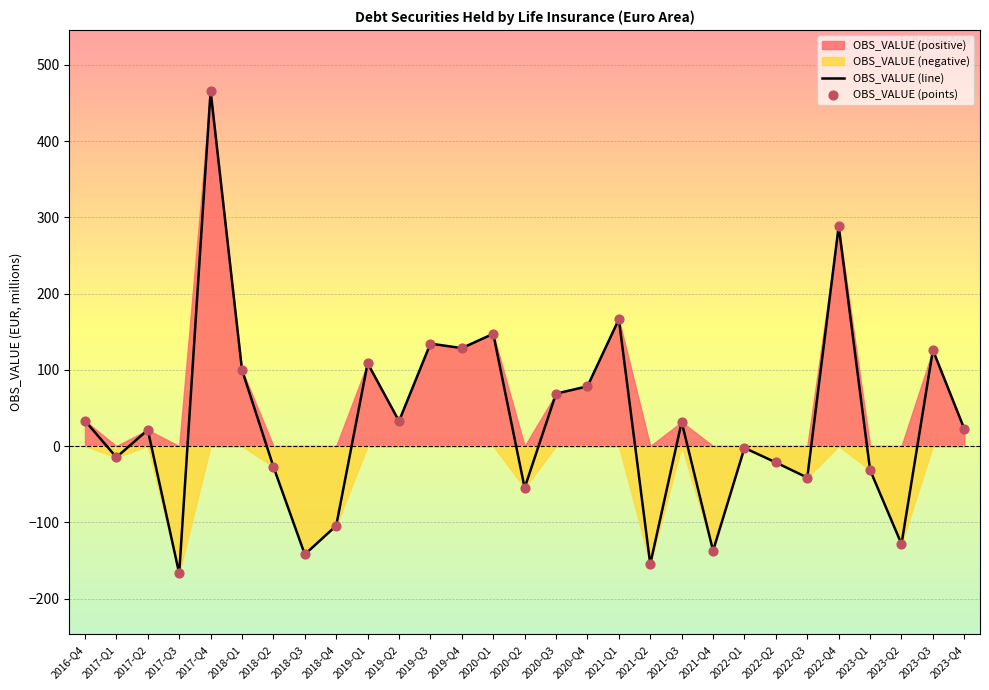

The value of OBS_VALUE (line) at 2021-Q4 is -58.2. True or false?

False